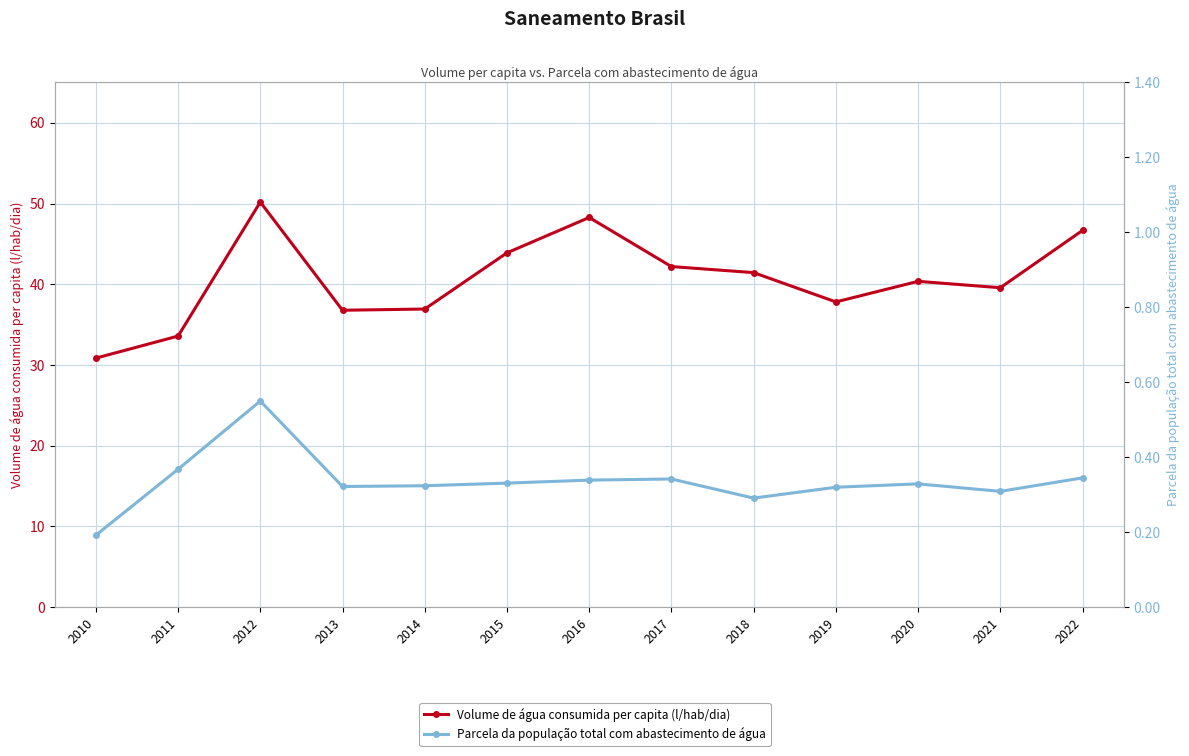

Which series changed the most between 2021 and 2022?

Volume de água consumida per capita (l/hab/dia)